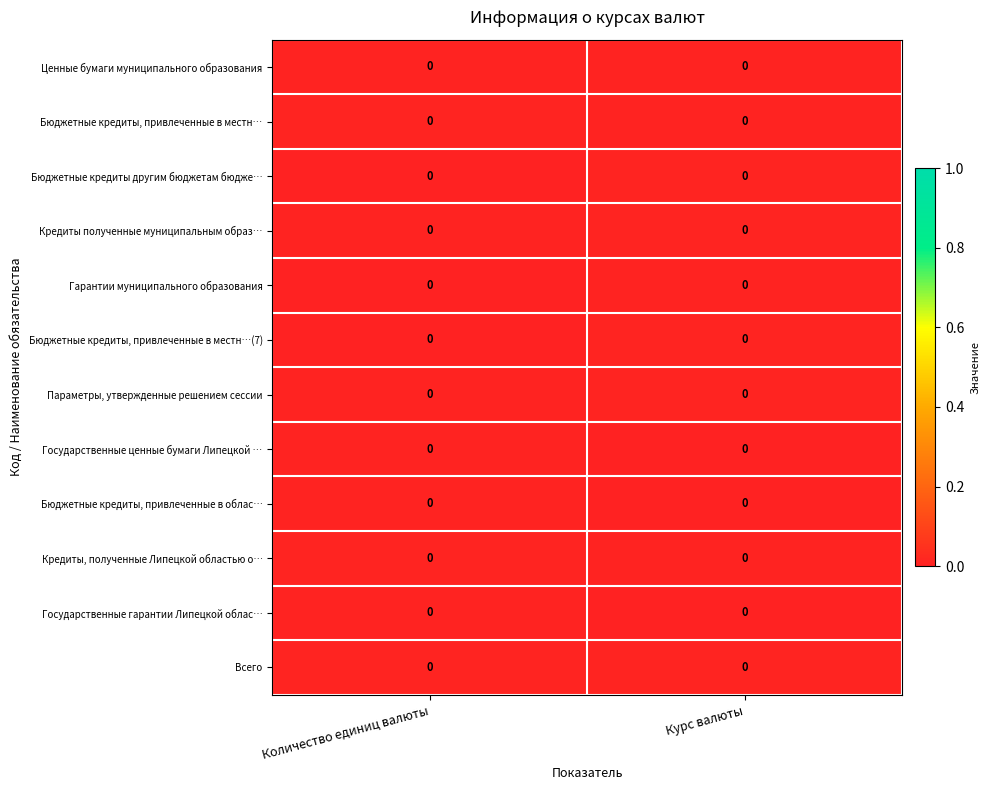

At which label is Бюджетные кредиты, привлеченные в местн…(7) closest to 0?

Количество единиц валюты